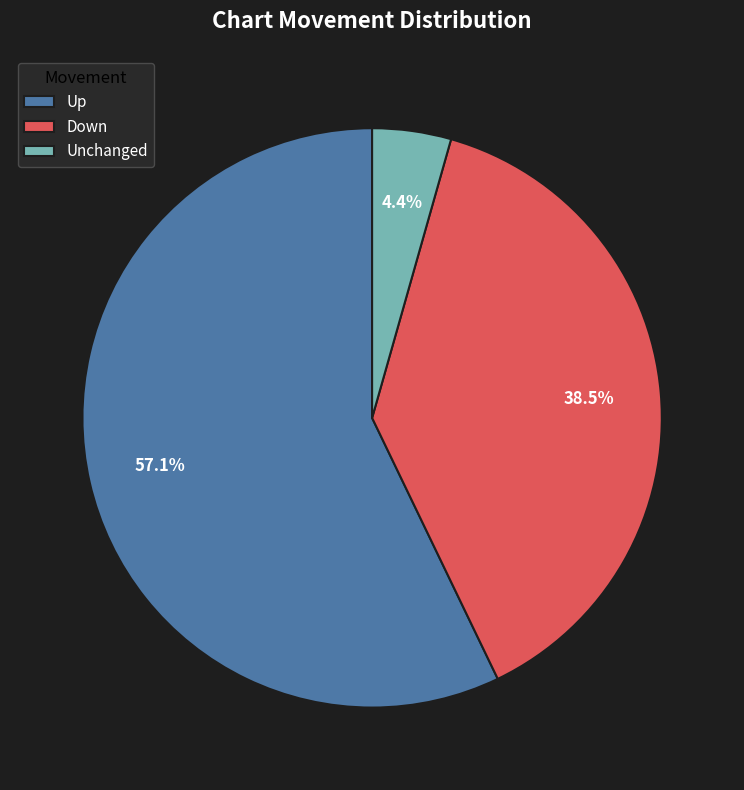

Which category accounts for the majority?

Up